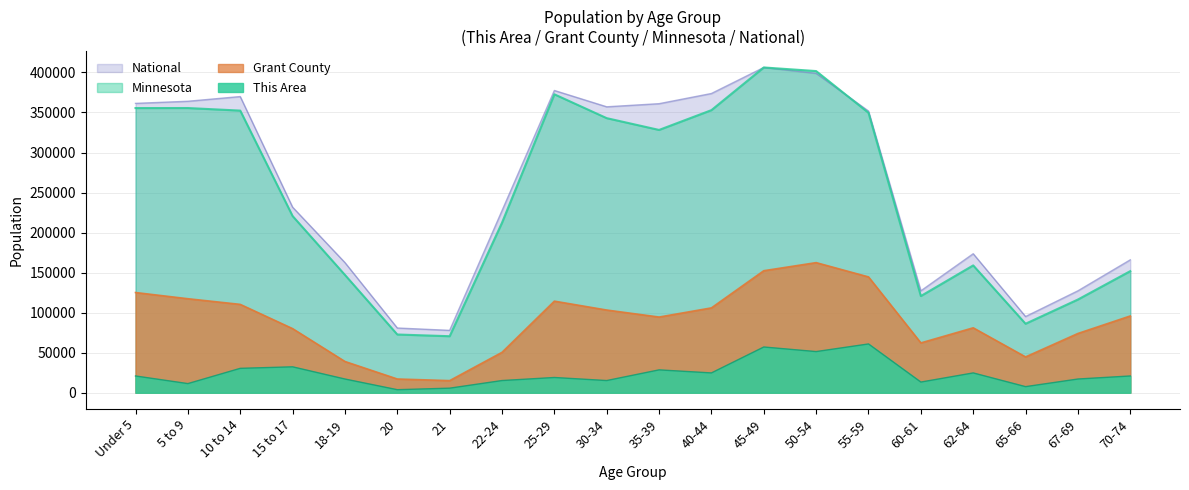

Which series has the widest spread of values?

Minnesota